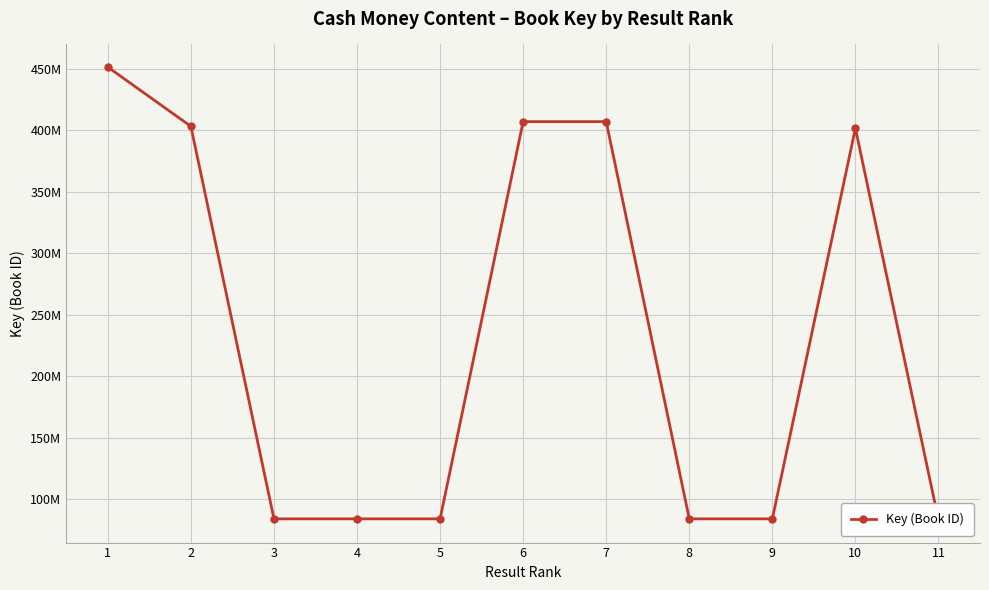

Reading left to right, list all the values displayed in this chart.

1=451547000	2=403303710	3=83843988	4=83844149	5=83844234	6=407148382	7=407148342	8=83843522	9=83843726	10=401729891	11=82945372